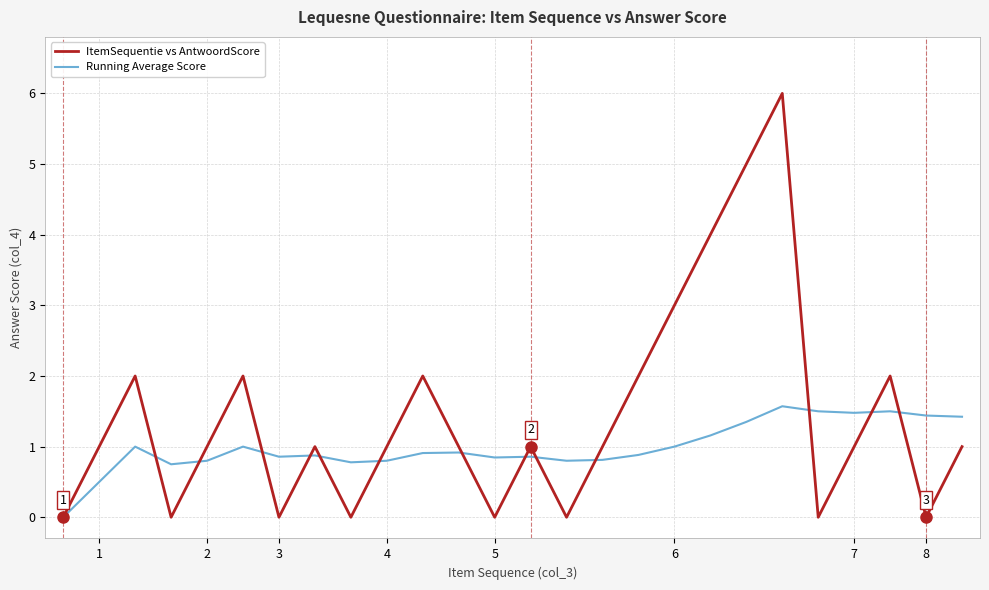

Count the number of categories in the chart.

26